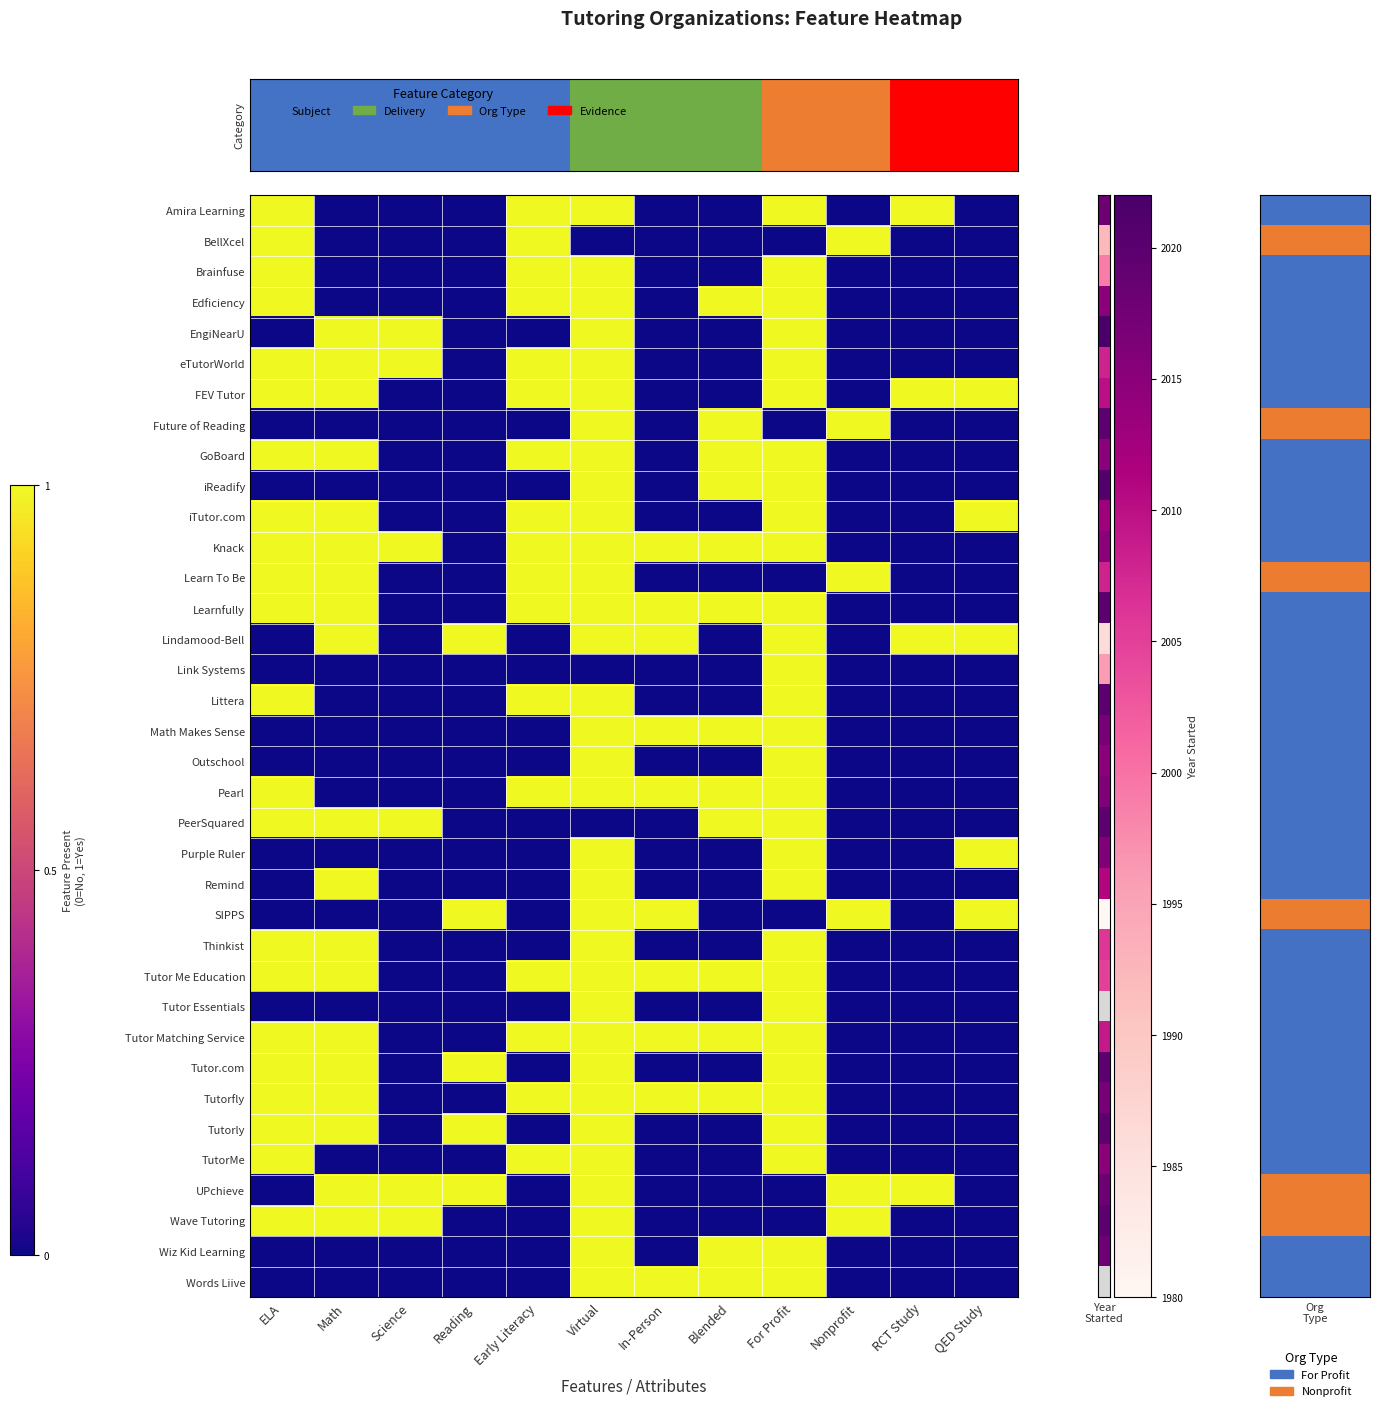

Reading left to right, what are all the values shown in this chart?

Amira Learning: ELA=1	Math=0	Science=0	Reading=0	Early Literacy=1	Virtual=1	In-Person=0	Blended=0	For Profit=1	Nonprofit=0	RCT Study=1	QED Study=0
BellXcel: ELA=1	Math=0	Science=0	Reading=0	Early Literacy=1	Virtual=0	In-Person=0	Blended=0	For Profit=0	Nonprofit=1	RCT Study=0	QED Study=0
Brainfuse: ELA=1	Math=0	Science=0	Reading=0	Early Literacy=1	Virtual=1	In-Person=0	Blended=0	For Profit=1	Nonprofit=0	RCT Study=0	QED Study=0
Edficiency: ELA=1	Math=0	Science=0	Reading=0	Early Literacy=1	Virtual=1	In-Person=0	Blended=1	For Profit=1	Nonprofit=0	RCT Study=0	QED Study=0
EngiNearU: ELA=0	Math=1	Science=1	Reading=0	Early Literacy=0	Virtual=1	In-Person=0	Blended=0	For Profit=1	Nonprofit=0	RCT Study=0	QED Study=0
eTutorWorld: ELA=1	Math=1	Science=1	Reading=0	Early Literacy=1	Virtual=1	In-Person=0	Blended=0	For Profit=1	Nonprofit=0	RCT Study=0	QED Study=0
FEV Tutor: ELA=1	Math=1	Science=0	Reading=0	Early Literacy=1	Virtual=1	In-Person=0	Blended=0	For Profit=1	Nonprofit=0	RCT Study=1	QED Study=1
Future of Reading: ELA=0	Math=0	Science=0	Reading=0	Early Literacy=0	Virtual=1	In-Person=0	Blended=1	For Profit=0	Nonprofit=1	RCT Study=0	QED Study=0
GoBoard: ELA=1	Math=1	Science=0	Reading=0	Early Literacy=1	Virtual=1	In-Person=0	Blended=1	For Profit=1	Nonprofit=0	RCT Study=0	QED Study=0
iReadify: ELA=0	Math=0	Science=0	Reading=0	Early Literacy=0	Virtual=1	In-Person=0	Blended=1	For Profit=1	Nonprofit=0	RCT Study=0	QED Study=0
iTutor.com: ELA=1	Math=1	Science=0	Reading=0	Early Literacy=1	Virtual=1	In-Person=0	Blended=0	For Profit=1	Nonprofit=0	RCT Study=0	QED Study=1
Knack: ELA=1	Math=1	Science=1	Reading=0	Early Literacy=1	Virtual=1	In-Person=1	Blended=1	For Profit=1	Nonprofit=0	RCT Study=0	QED Study=0
Learn To Be: ELA=1	Math=1	Science=0	Reading=0	Early Literacy=1	Virtual=1	In-Person=0	Blended=0	For Profit=0	Nonprofit=1	RCT Study=0	QED Study=0
Learnfully: ELA=1	Math=1	Science=0	Reading=0	Early Literacy=1	Virtual=1	In-Person=1	Blended=1	For Profit=1	Nonprofit=0	RCT Study=0	QED Study=0
Lindamood-Bell: ELA=0	Math=1	Science=0	Reading=1	Early Literacy=0	Virtual=1	In-Person=1	Blended=0	For Profit=1	Nonprofit=0	RCT Study=1	QED Study=1
Link Systems: ELA=0	Math=0	Science=0	Reading=0	Early Literacy=0	Virtual=0	In-Person=0	Blended=0	For Profit=1	Nonprofit=0	RCT Study=0	QED Study=0
Littera: ELA=1	Math=0	Science=0	Reading=0	Early Literacy=1	Virtual=1	In-Person=0	Blended=0	For Profit=1	Nonprofit=0	RCT Study=0	QED Study=0
Math Makes Sense: ELA=0	Math=0	Science=0	Reading=0	Early Literacy=0	Virtual=1	In-Person=1	Blended=1	For Profit=1	Nonprofit=0	RCT Study=0	QED Study=0
Outschool: ELA=0	Math=0	Science=0	Reading=0	Early Literacy=0	Virtual=1	In-Person=0	Blended=0	For Profit=1	Nonprofit=0	RCT Study=0	QED Study=0
Pearl: ELA=1	Math=0	Science=0	Reading=0	Early Literacy=1	Virtual=1	In-Person=1	Blended=1	For Profit=1	Nonprofit=0	RCT Study=0	QED Study=0
PeerSquared: ELA=1	Math=1	Science=1	Reading=0	Early Literacy=0	Virtual=0	In-Person=0	Blended=1	For Profit=1	Nonprofit=0	RCT Study=0	QED Study=0
Purple Ruler: ELA=0	Math=0	Science=0	Reading=0	Early Literacy=0	Virtual=1	In-Person=0	Blended=0	For Profit=1	Nonprofit=0	RCT Study=0	QED Study=1
Remind: ELA=0	Math=1	Science=0	Reading=0	Early Literacy=0	Virtual=1	In-Person=0	Blended=0	For Profit=1	Nonprofit=0	RCT Study=0	QED Study=0
SIPPS: ELA=0	Math=0	Science=0	Reading=1	Early Literacy=0	Virtual=1	In-Person=1	Blended=0	For Profit=0	Nonprofit=1	RCT Study=0	QED Study=1
Thinkist: ELA=1	Math=1	Science=0	Reading=0	Early Literacy=0	Virtual=1	In-Person=0	Blended=0	For Profit=1	Nonprofit=0	RCT Study=0	QED Study=0
Tutor Me Education: ELA=1	Math=1	Science=0	Reading=0	Early Literacy=1	Virtual=1	In-Person=1	Blended=1	For Profit=1	Nonprofit=0	RCT Study=0	QED Study=0
Tutor Essentials: ELA=0	Math=0	Science=0	Reading=0	Early Literacy=0	Virtual=1	In-Person=0	Blended=0	For Profit=1	Nonprofit=0	RCT Study=0	QED Study=0
Tutor Matching Service: ELA=1	Math=1	Science=0	Reading=0	Early Literacy=1	Virtual=1	In-Person=1	Blended=1	For Profit=1	Nonprofit=0	RCT Study=0	QED Study=0
Tutor.com: ELA=1	Math=1	Science=0	Reading=1	Early Literacy=0	Virtual=1	In-Person=0	Blended=0	For Profit=1	Nonprofit=0	RCT Study=0	QED Study=0
Tutorfly: ELA=1	Math=1	Science=0	Reading=0	Early Literacy=1	Virtual=1	In-Person=1	Blended=1	For Profit=1	Nonprofit=0	RCT Study=0	QED Study=0
Tutorly: ELA=1	Math=1	Science=0	Reading=1	Early Literacy=0	Virtual=1	In-Person=0	Blended=0	For Profit=1	Nonprofit=0	RCT Study=0	QED Study=0
TutorMe: ELA=1	Math=0	Science=0	Reading=0	Early Literacy=1	Virtual=1	In-Person=0	Blended=0	For Profit=1	Nonprofit=0	RCT Study=0	QED Study=0
UPchieve: ELA=0	Math=1	Science=1	Reading=1	Early Literacy=0	Virtual=1	In-Person=0	Blended=0	For Profit=0	Nonprofit=1	RCT Study=1	QED Study=0
Wave Tutoring: ELA=1	Math=1	Science=1	Reading=0	Early Literacy=0	Virtual=1	In-Person=0	Blended=0	For Profit=0	Nonprofit=1	RCT Study=0	QED Study=0
Wiz Kid Learning: ELA=0	Math=0	Science=0	Reading=0	Early Literacy=0	Virtual=1	In-Person=0	Blended=1	For Profit=1	Nonprofit=0	RCT Study=0	QED Study=0
Words Liive: ELA=0	Math=0	Science=0	Reading=0	Early Literacy=0	Virtual=1	In-Person=1	Blended=1	For Profit=1	Nonprofit=0	RCT Study=0	QED Study=0